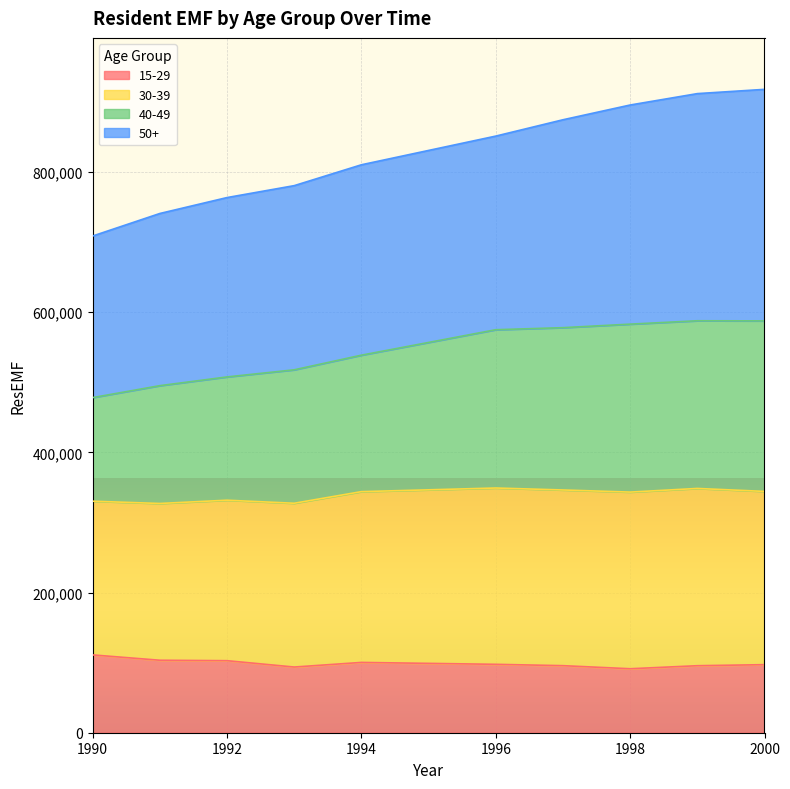

What are all the series names shown in the legend?

15-29, 30-39, 40-49, 50+